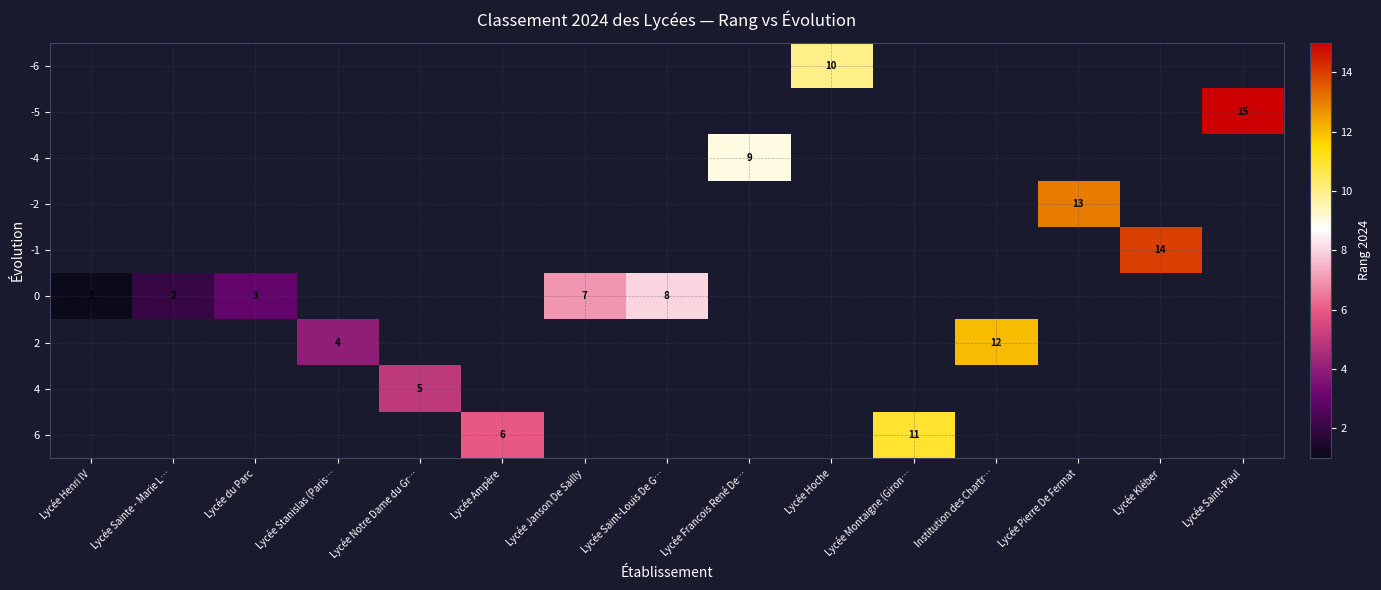

Is the value of row_7 at Lycée Ampère greater than the value of row_6 at Lycée Saint-Paul?

No